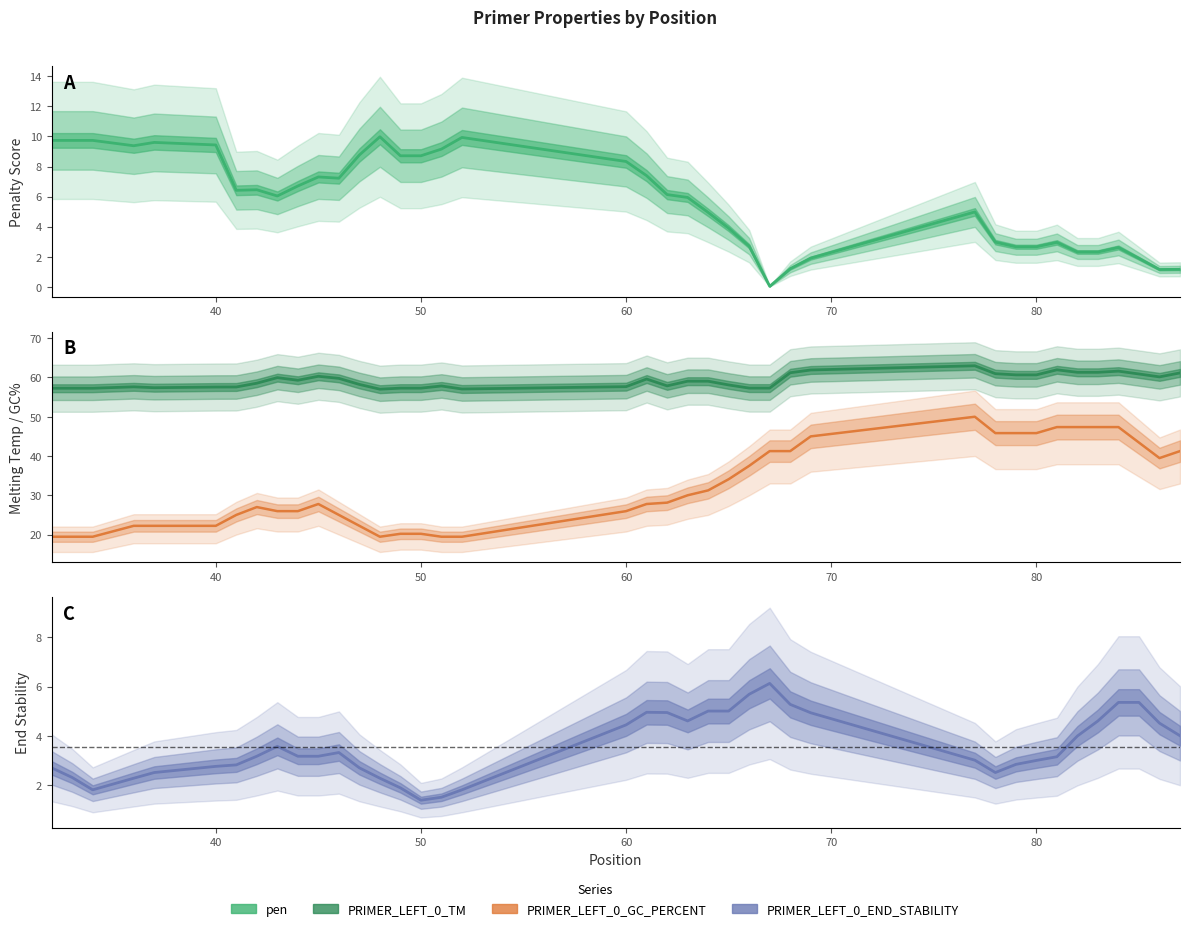

The pen series shows 0.6 at 24. True or false?

False